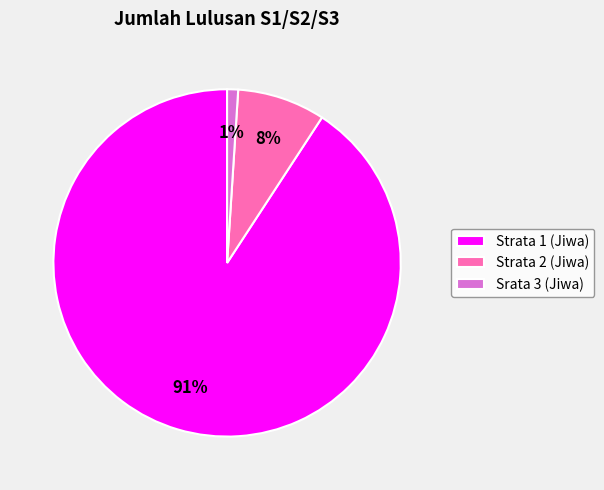

Do Strata 2 (Jiwa) and Srata 3 (Jiwa) together represent more than half of the pie?

No